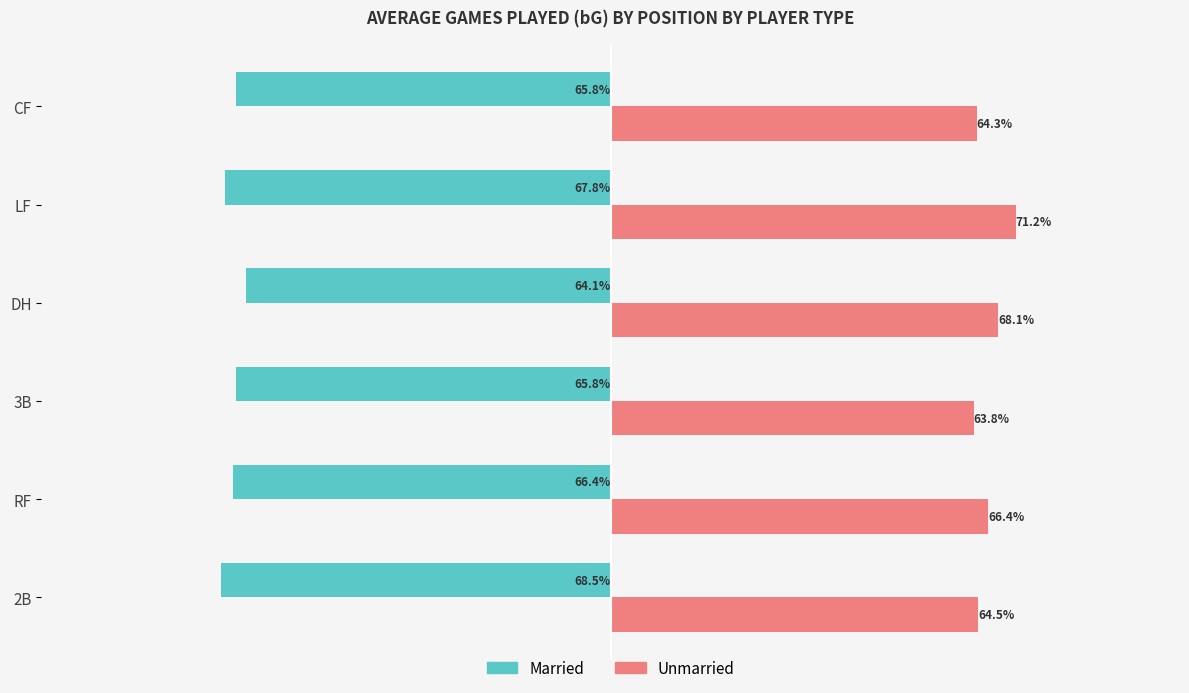

Is the value of Married at RF greater than the value of Unmarried at CF?

No